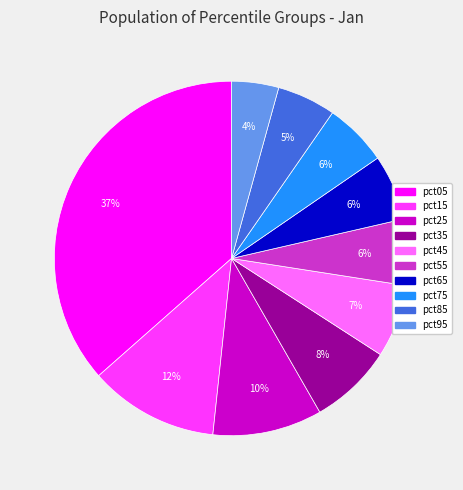

How many segments does this pie chart have?

10